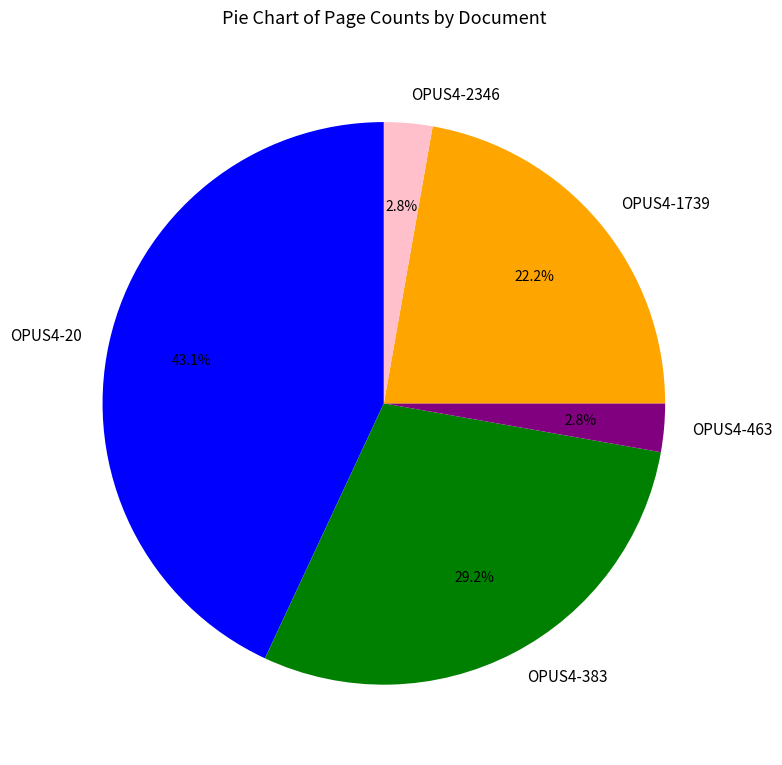

Does any single category account for the majority?

No